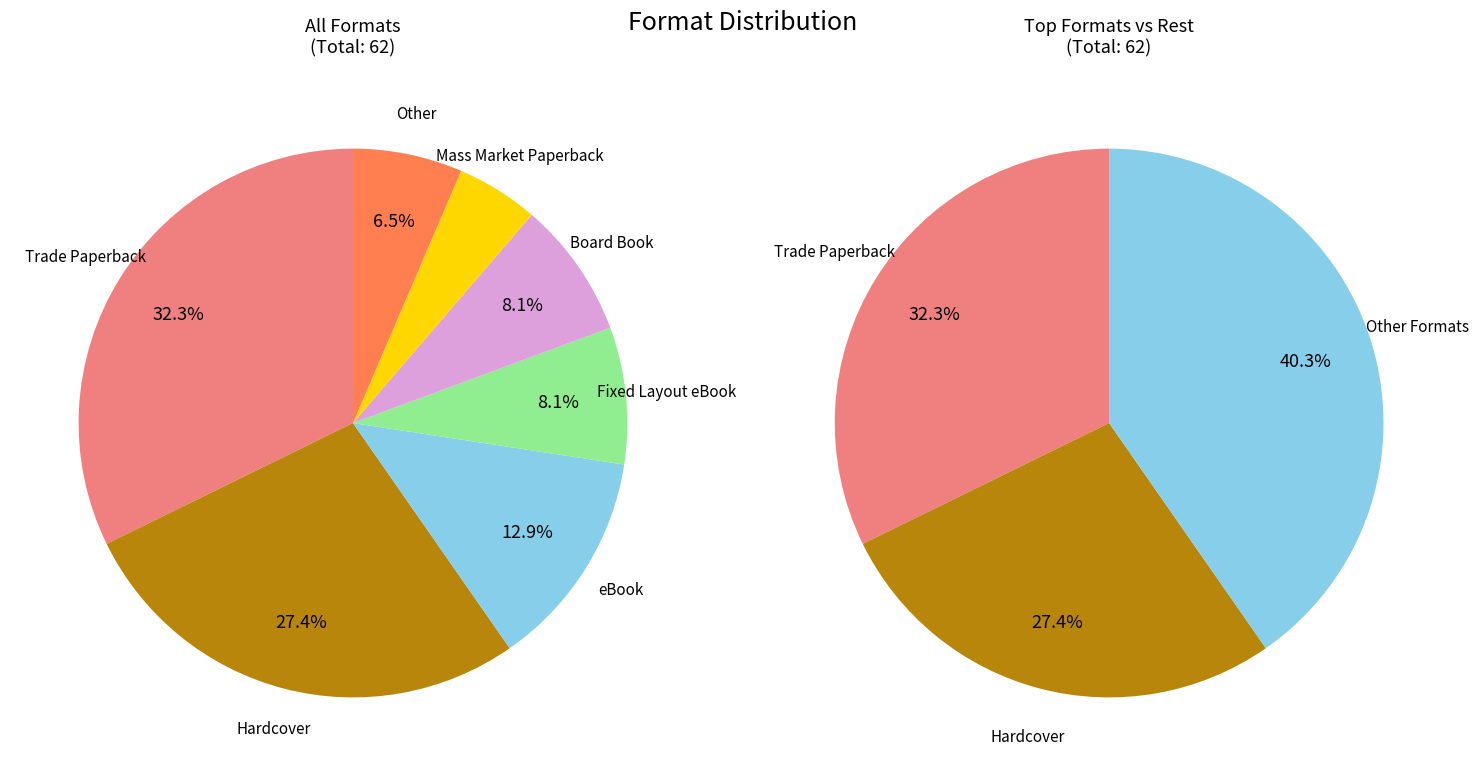

Do Novelty and Trade Paperback together represent more than half of the pie?

No